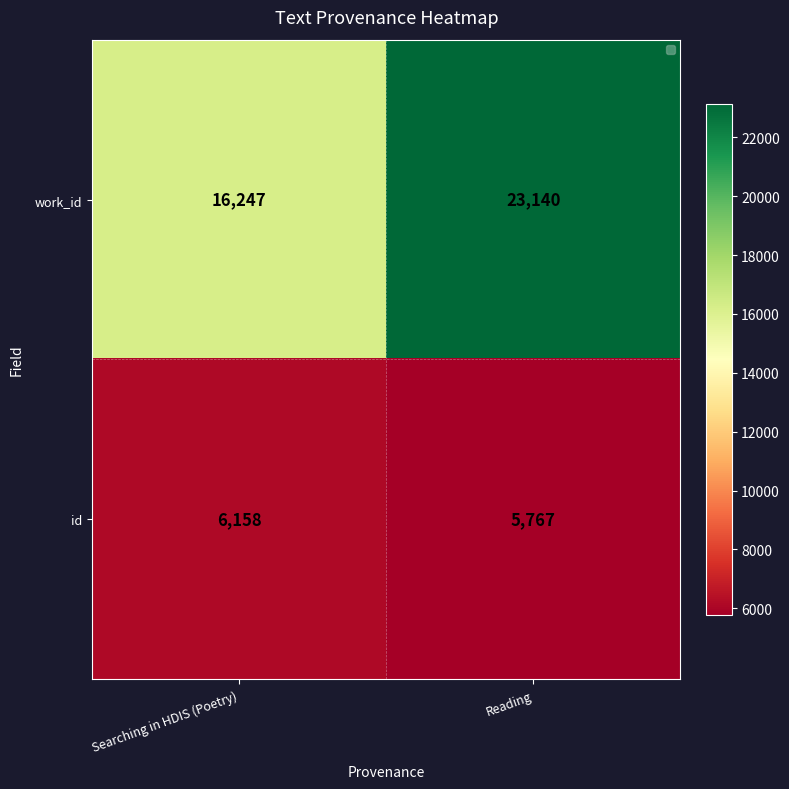

Reading left to right, extract all data points from this chart.

work_id: Searching in HDIS (Poetry)=16247	Reading=23140
id: Searching in HDIS (Poetry)=6158	Reading=5767